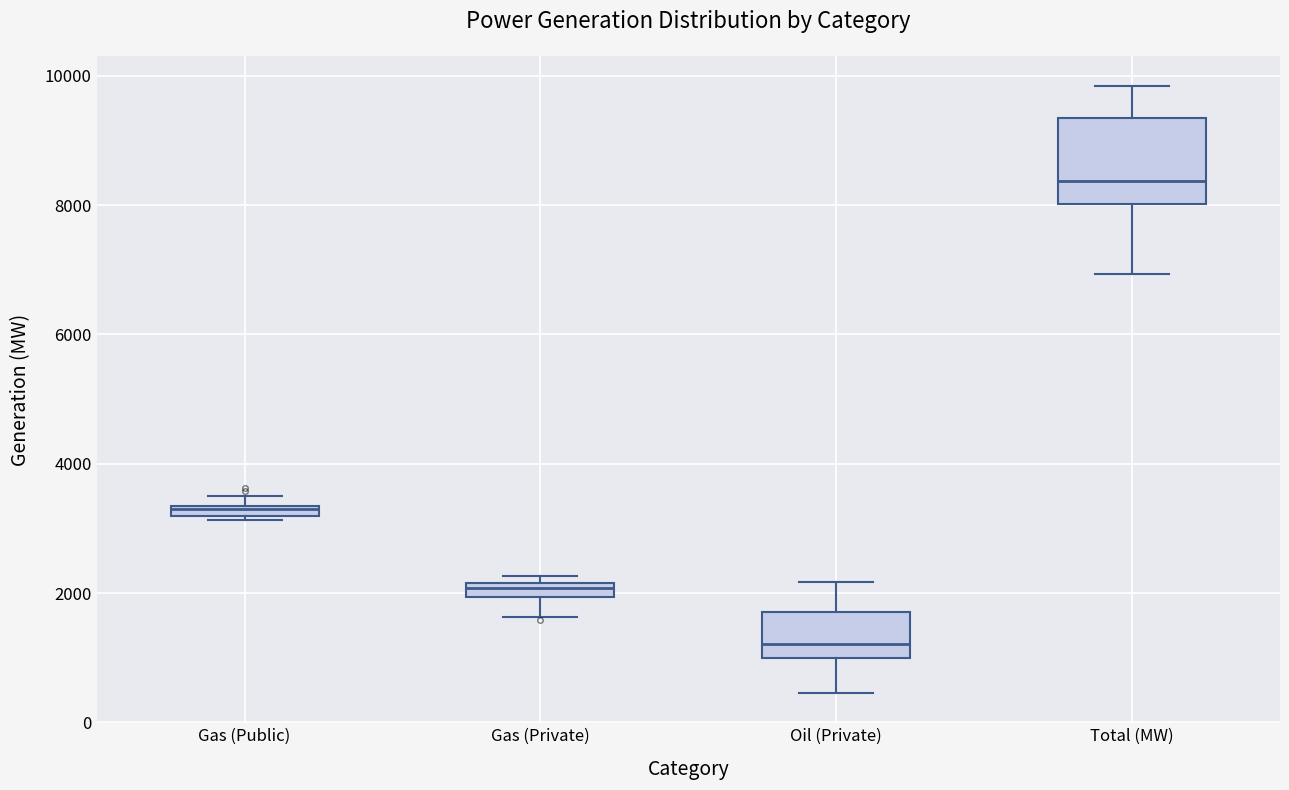

Which box is the tallest, from its lower edge to its upper edge?

Total (MW)